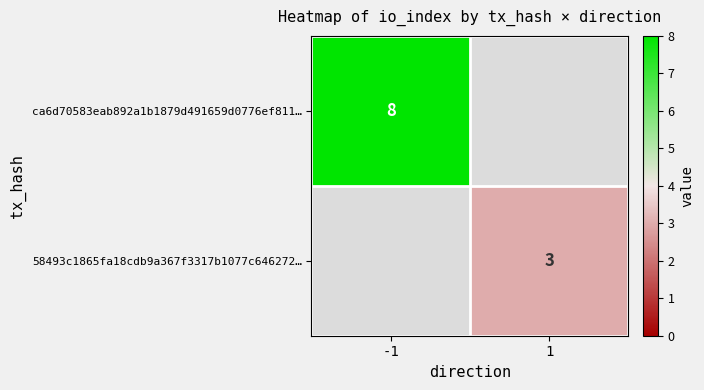

Is the value of 58493c1865fa18cdb9a367f3317b1077c646272… at 1 greater than the value of ca6d70583eab892a1b1879d491659d0776ef811… at -1?

No